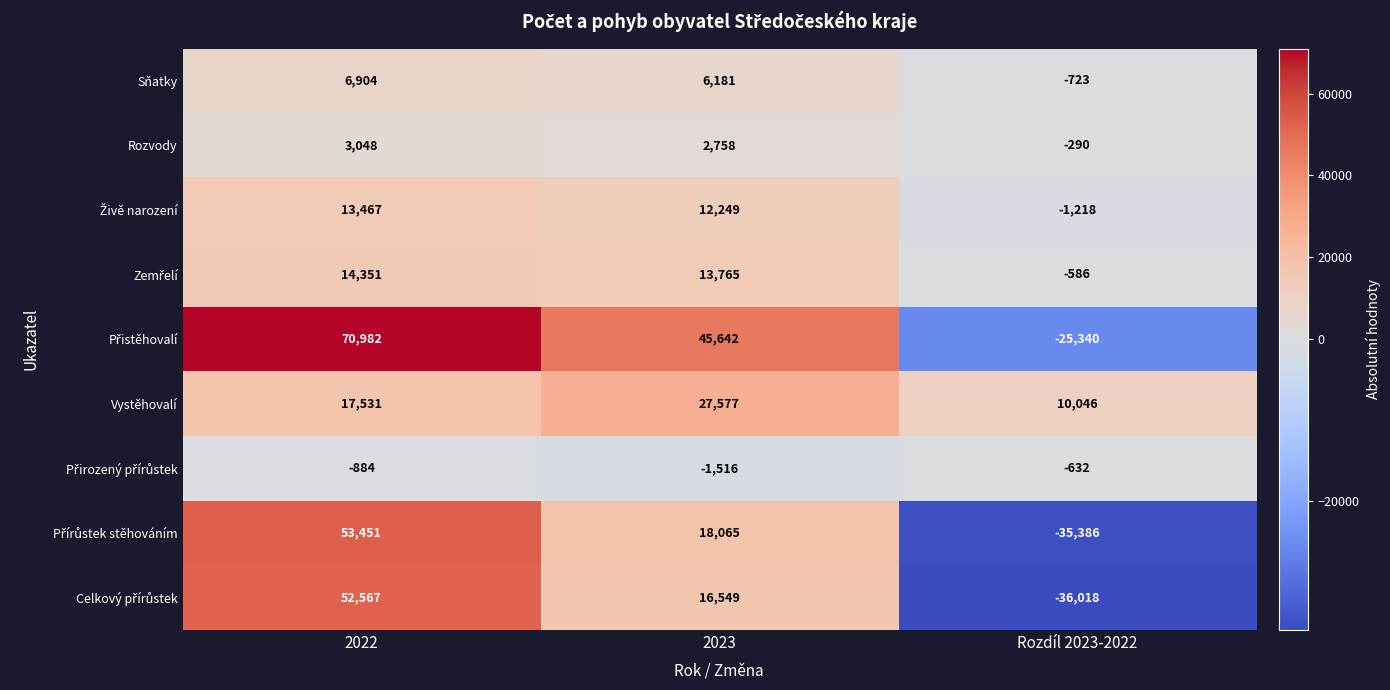

What is the greatest value displayed?

70982